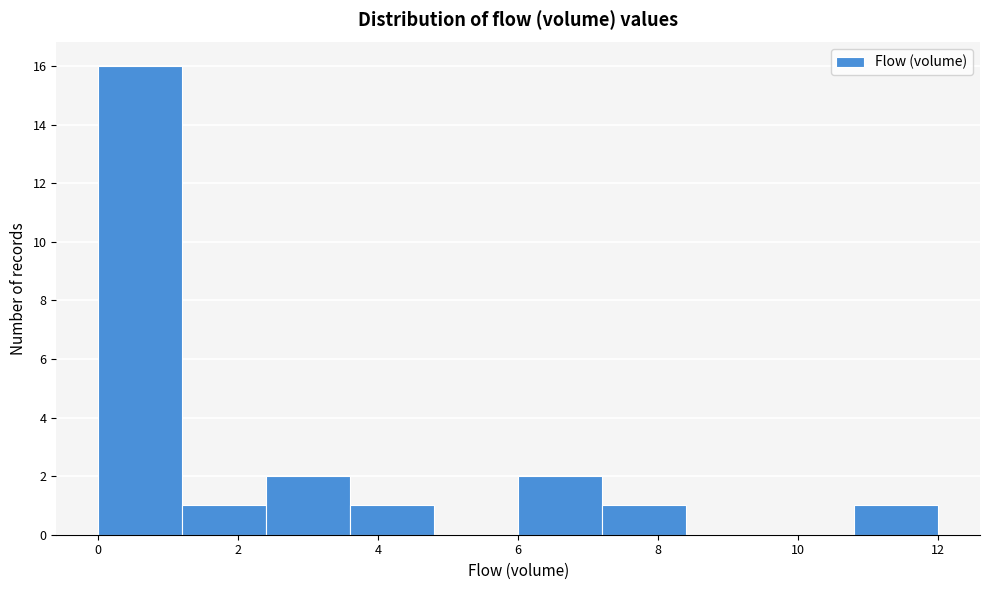

Over which range of the x-axis is the bar tallest?

0.0 to 1.2